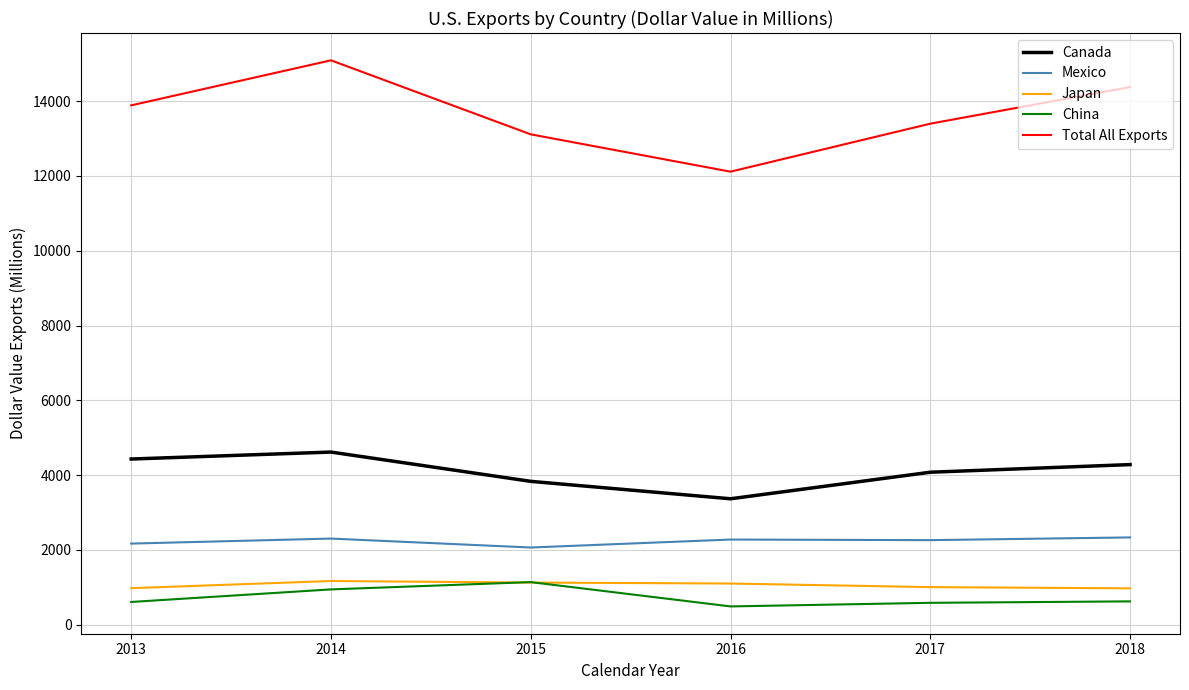

Where is the first local maximum for Canada?

2014